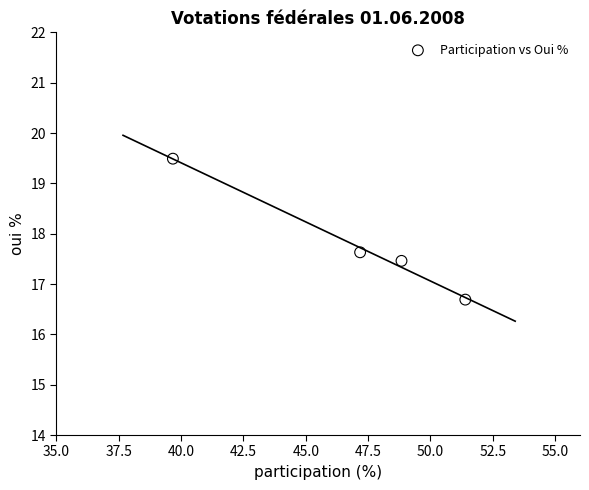

What Y value in the scatter plot is closest to 18?

17.6